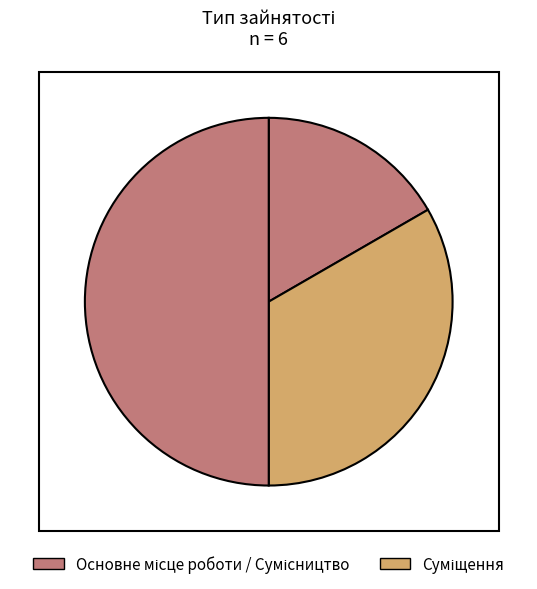

How many slices are in this pie chart?

3